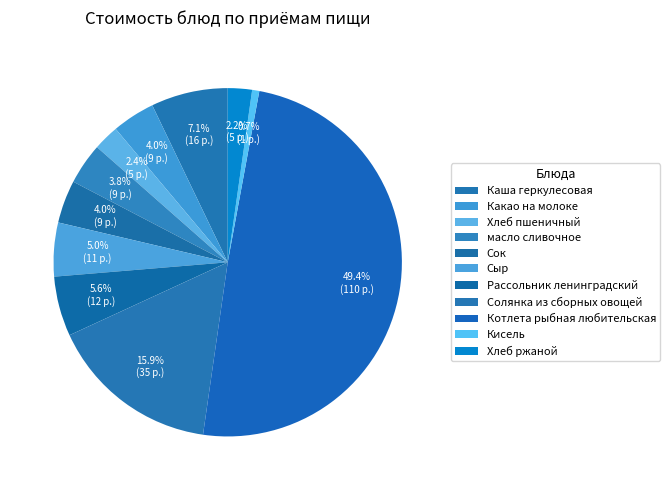

What portion of the pie excludes Сыр?

95.0%